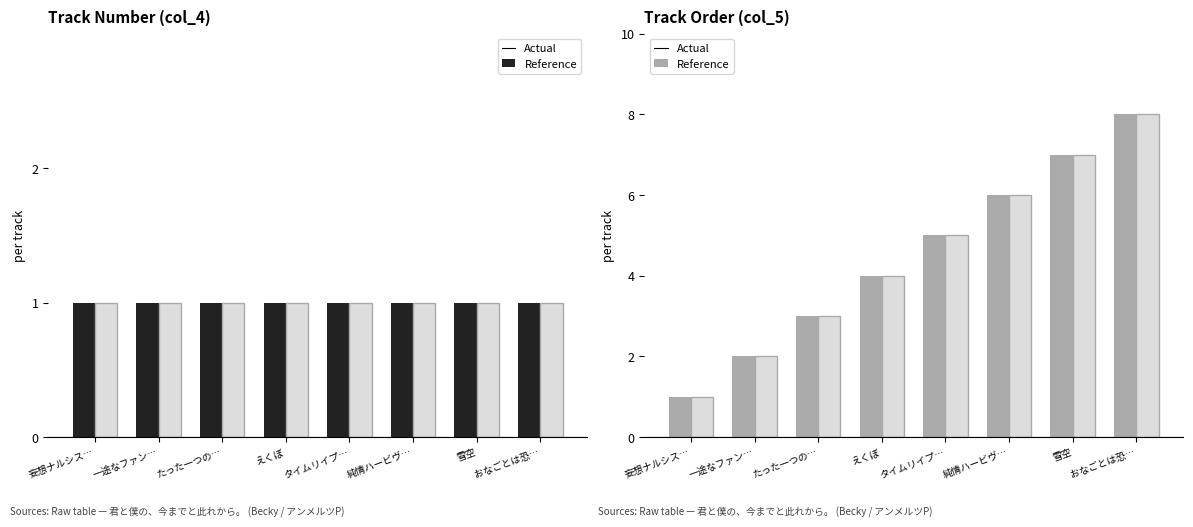

Where is col_5 nearest to the value 4?

えくぼ